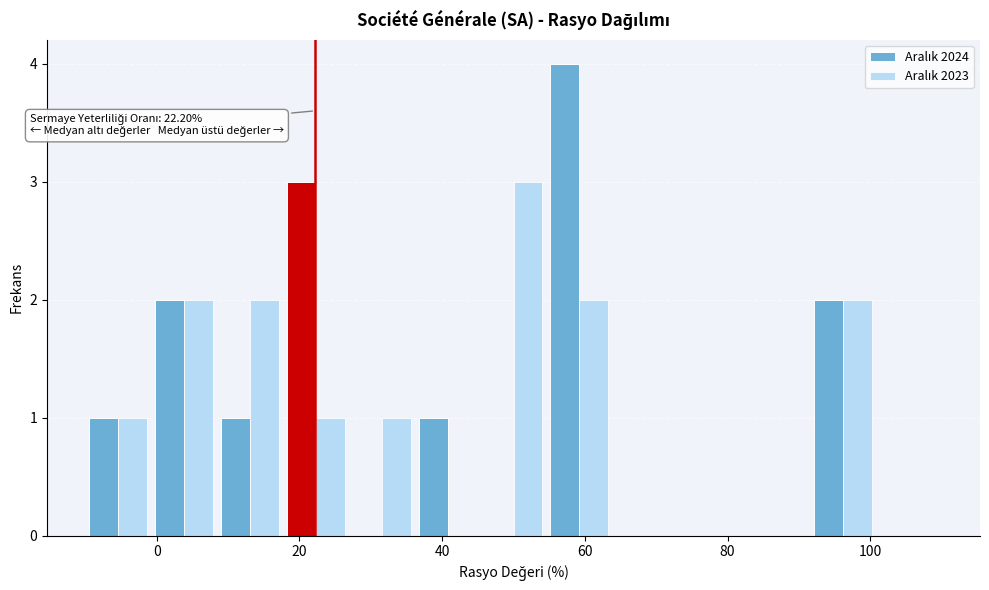

In the Aralık 2024 series, which range on the x-axis has the tallest bar?

54 to 64